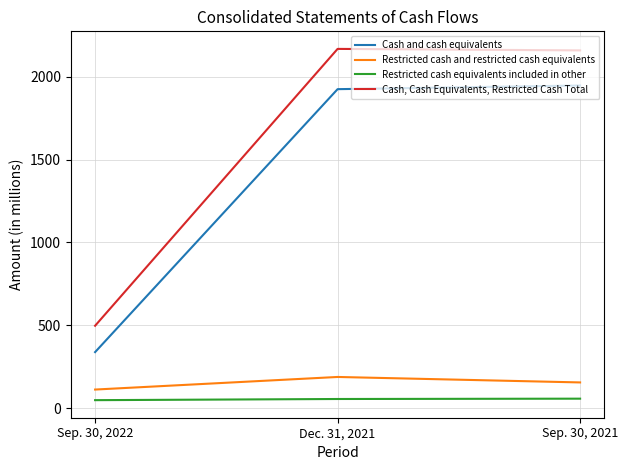

Where does the Restricted cash and restricted cash equivalents series first go above 155?

Dec. 31, 2021